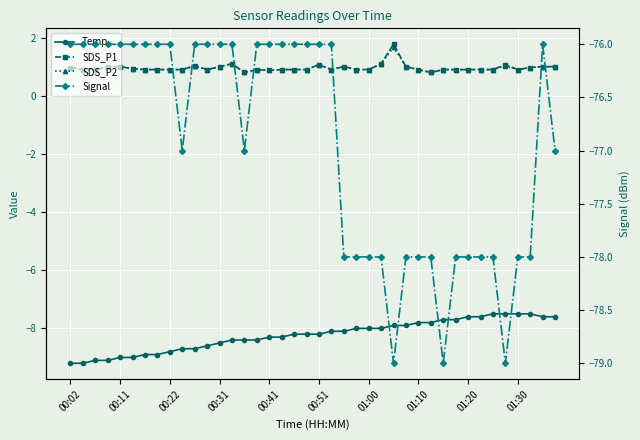

Count the number of data series in this chart.

4